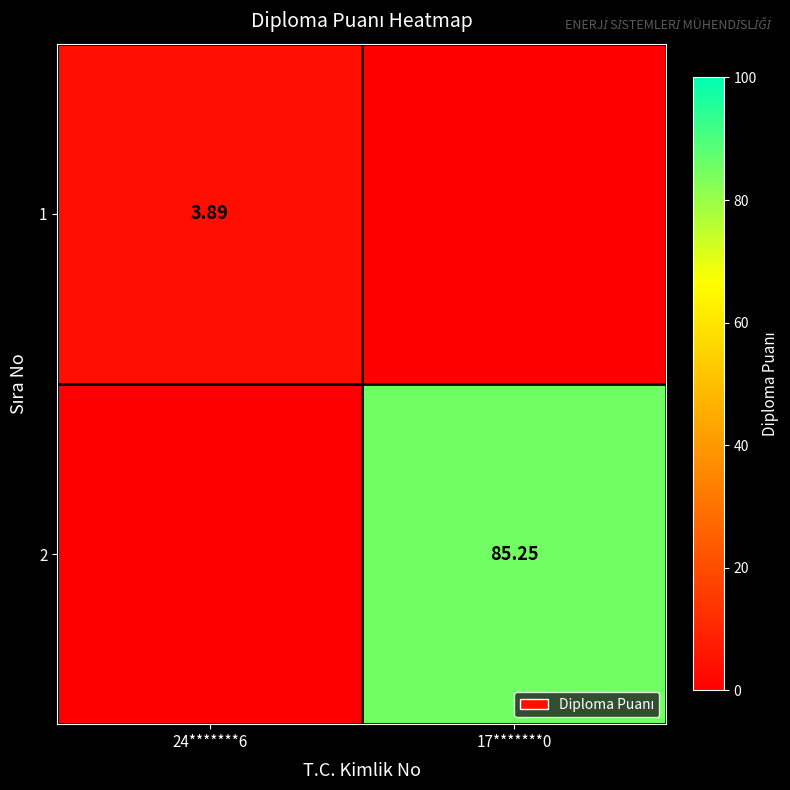

Which has a higher value, 17*******0 or 24*******6?

24*******6